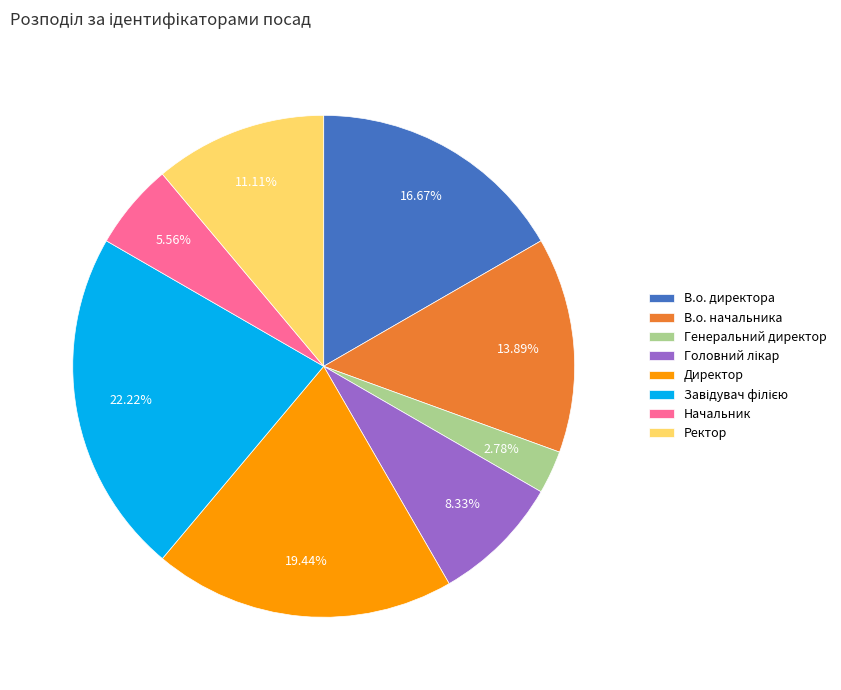

Does Генеральний директор account for over 50% of the chart?

No